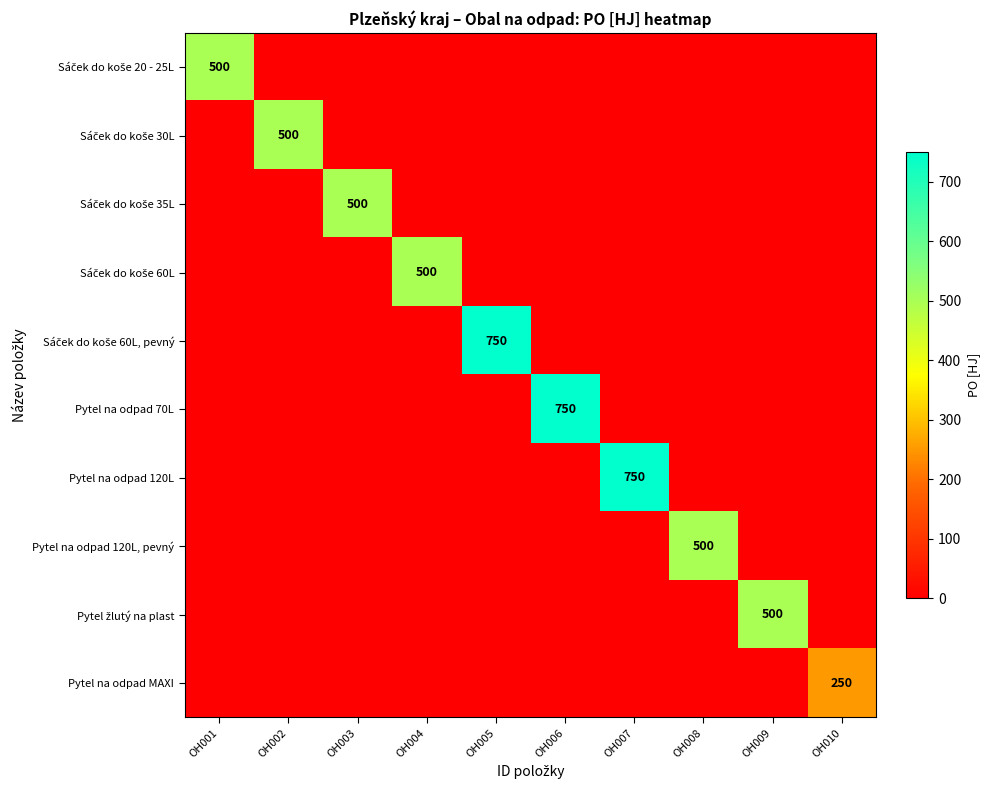

Which label corresponds to the largest value in the chart?

OH005